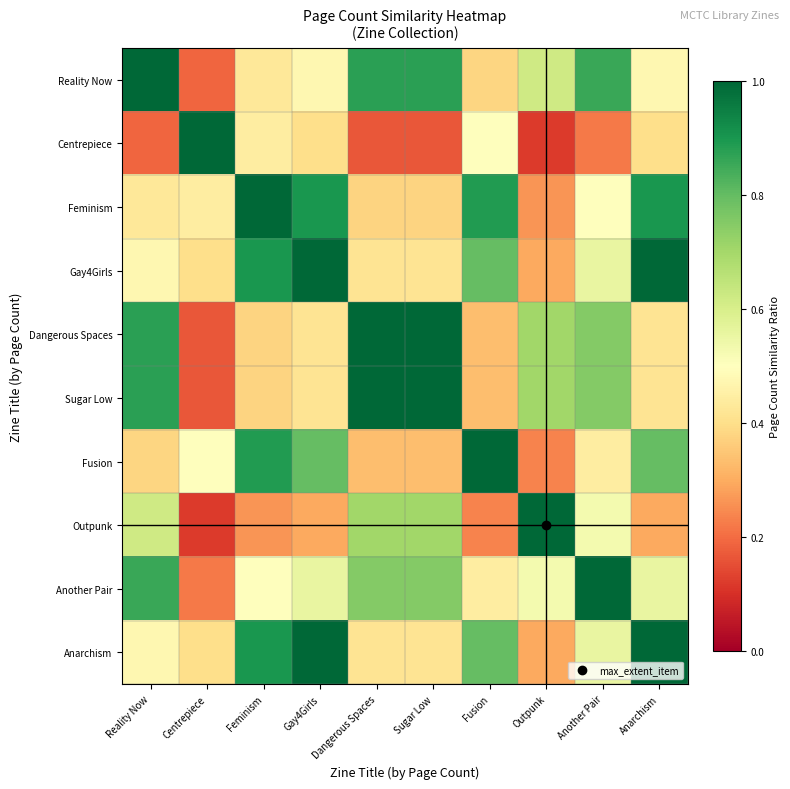

What is the total value across all series at Fusion?

5.7